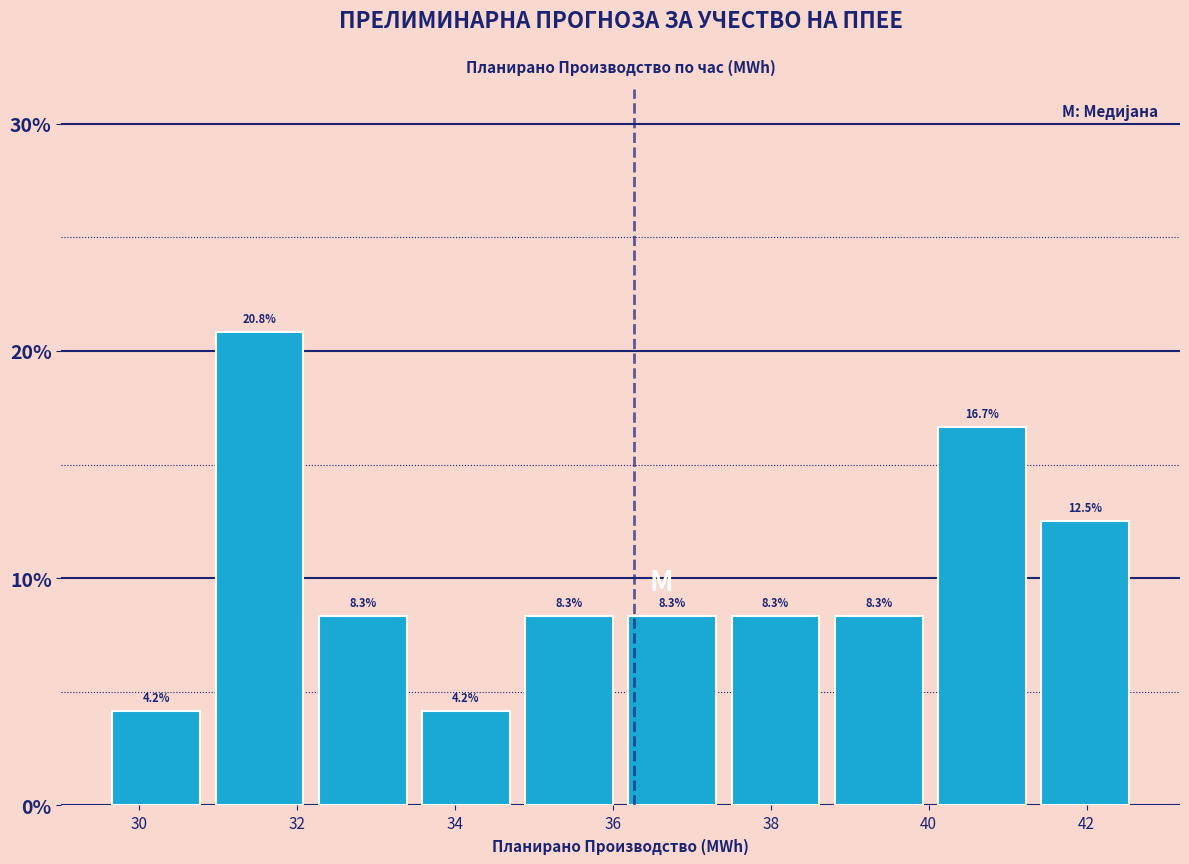

Which range on the x-axis has the tallest bar?

30.8 to 32.2